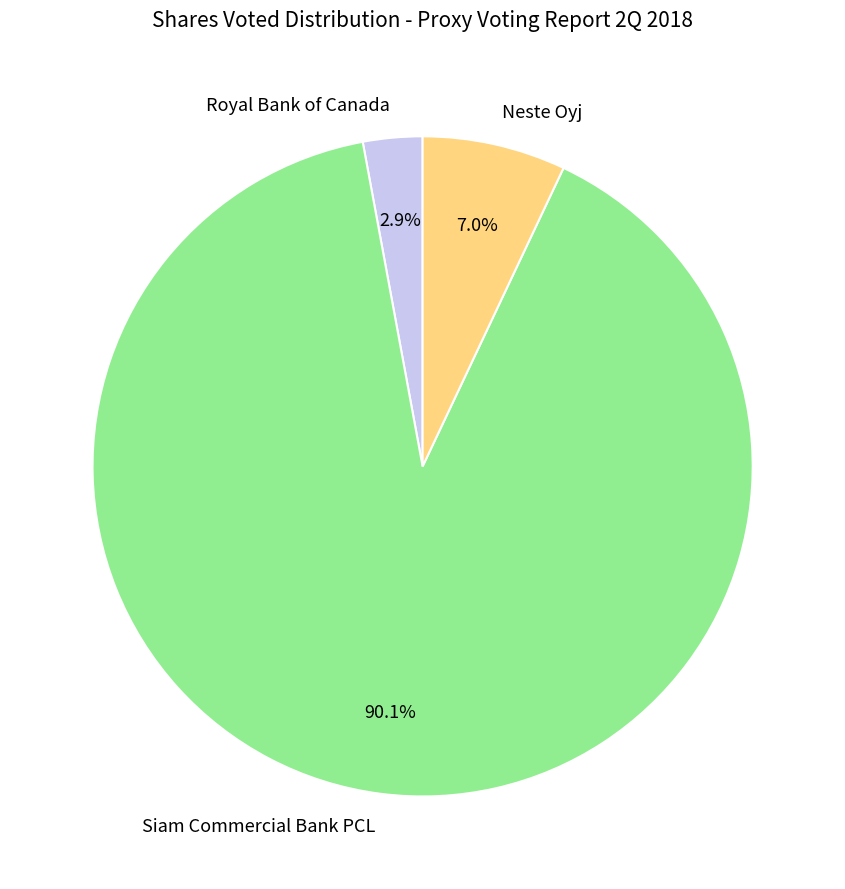

Rank the categories by value from highest to lowest.

Siam Commercial Bank PCL, Neste Oyj, Royal Bank of Canada